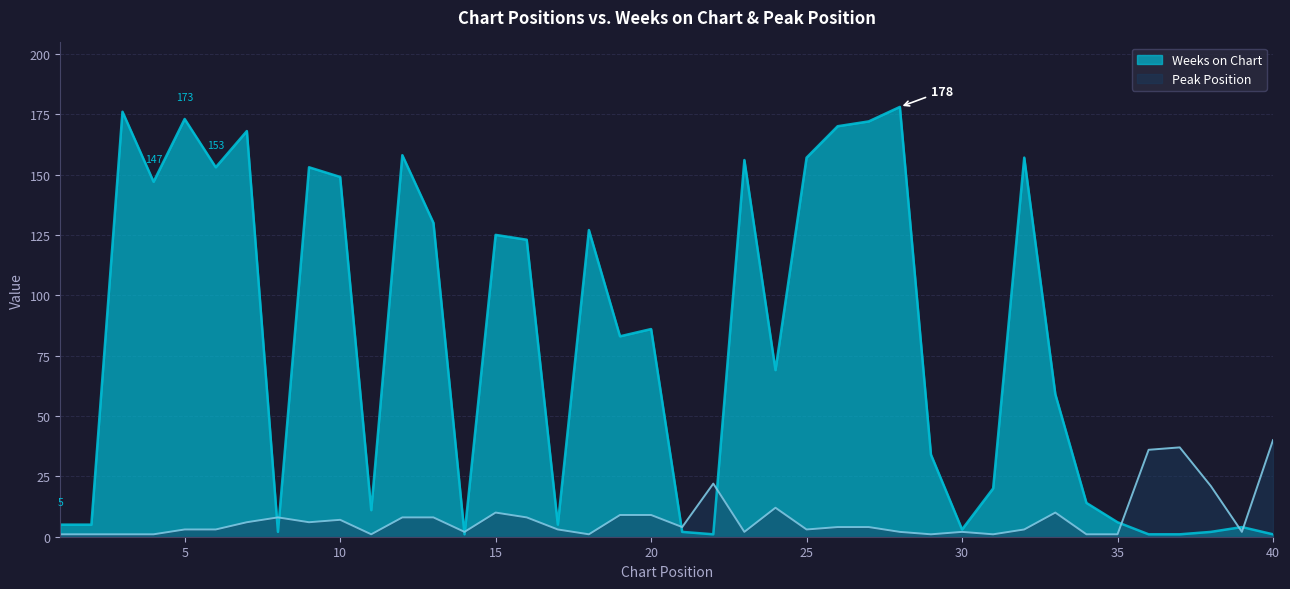

At 36, list the series in order from smallest to largest.

Weeks on Chart, Peak Position